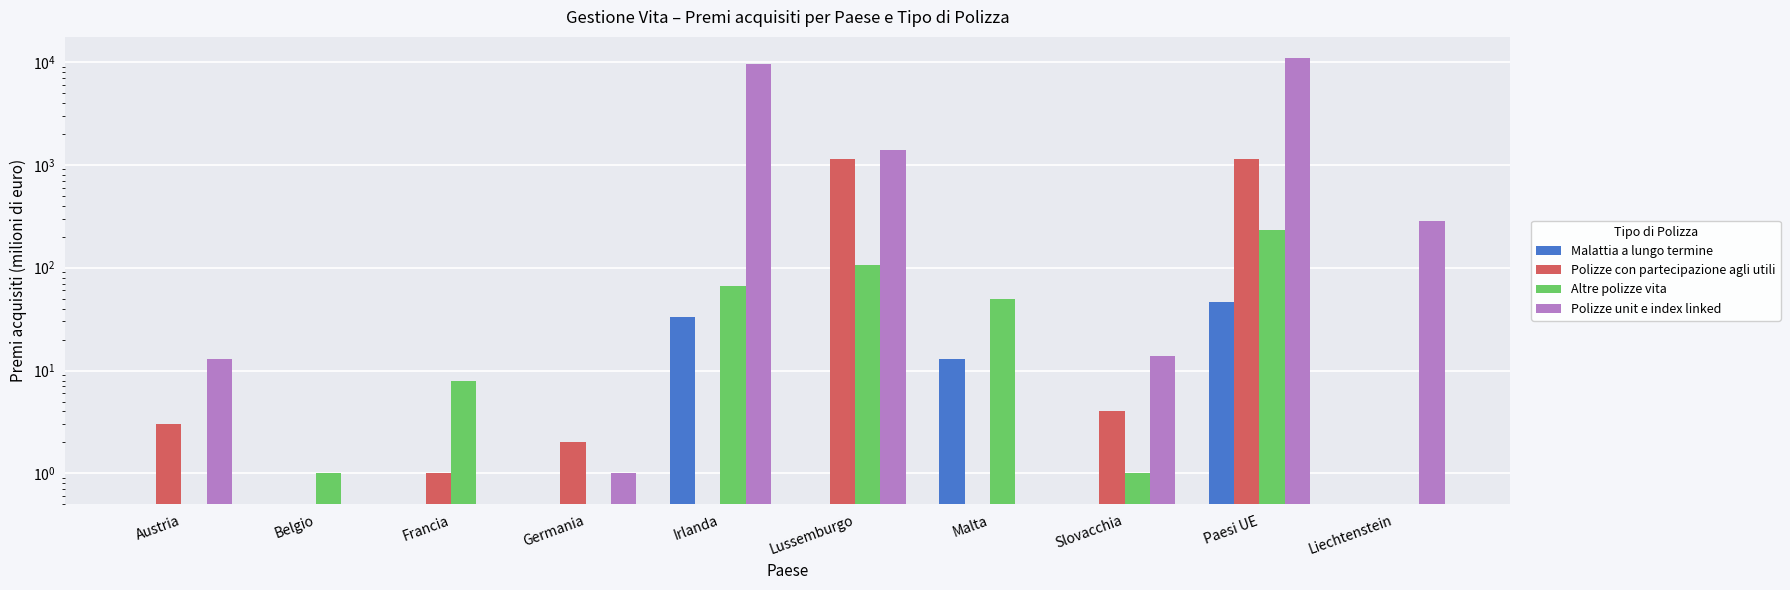

What is the difference between the second highest and minimum values in the Polizze con partecipazione agli utili series?

1133